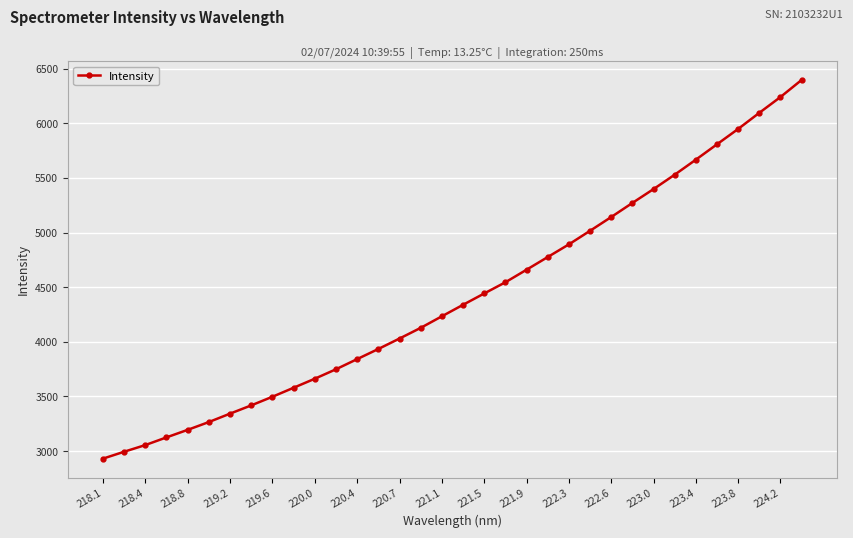

What is the smallest value displayed?

2930.2